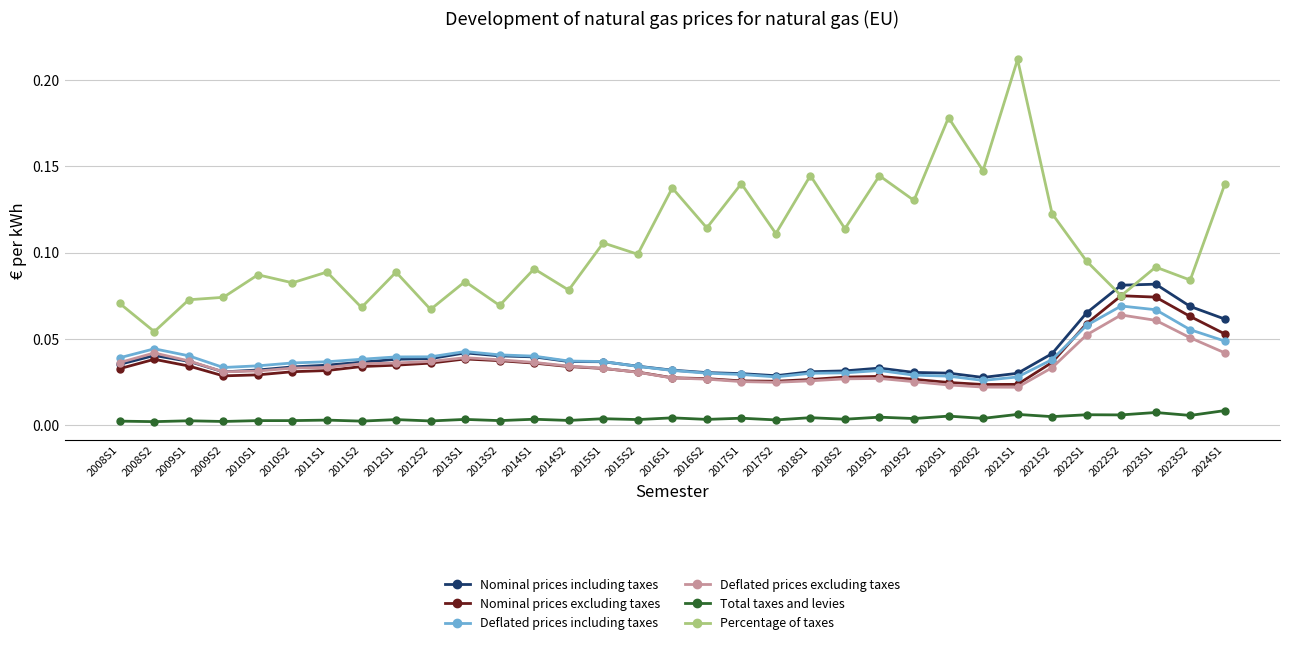

True or false: Total taxes and levies and Deflated prices including taxes intersect in this chart.

False